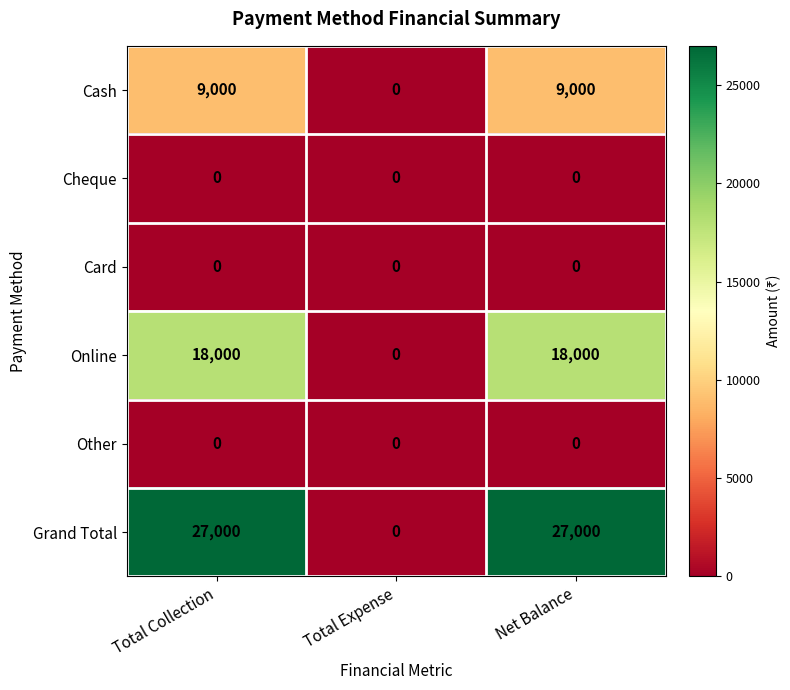

Is the value of Grand Total at Net Balance greater than the value of Other at Net Balance?

Yes